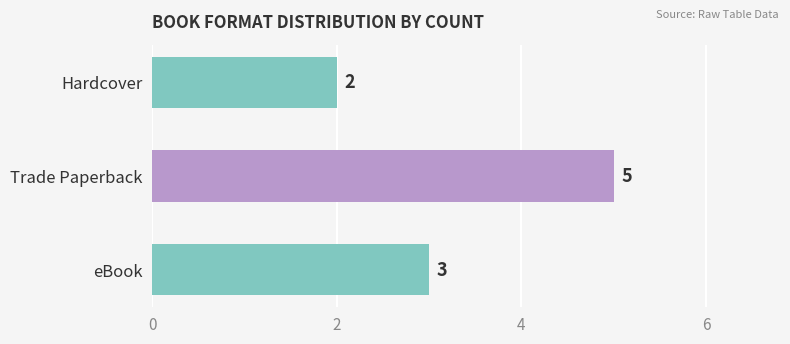

Rank the categories by value from highest to lowest.

Trade Paperback, eBook, Hardcover